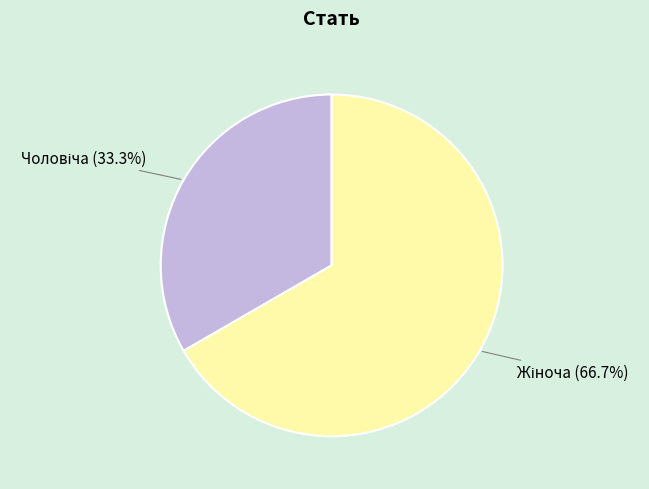

Is there a majority slice in this chart?

Yes